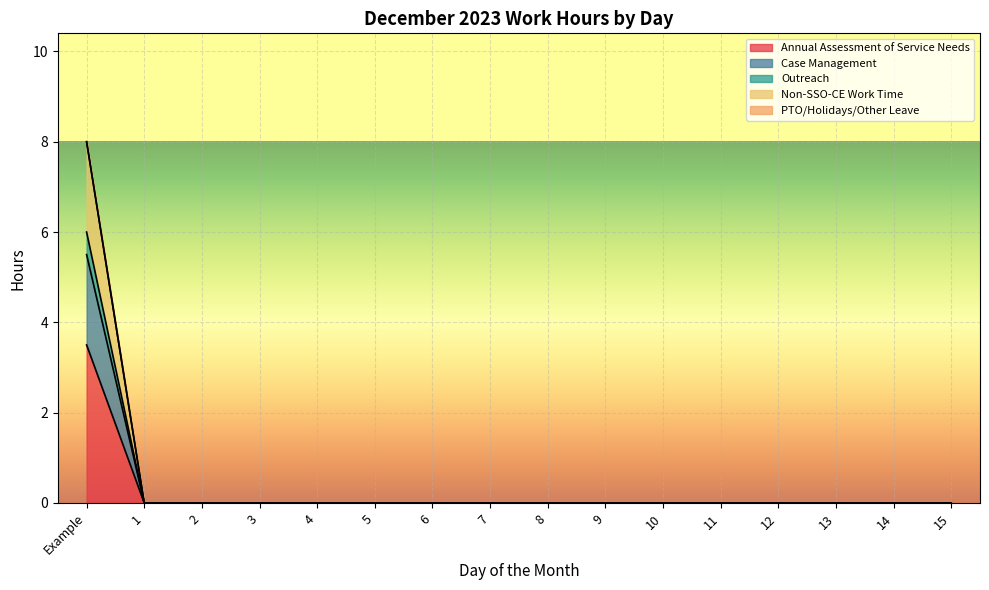

What is the label of the 7th point from the left?

6